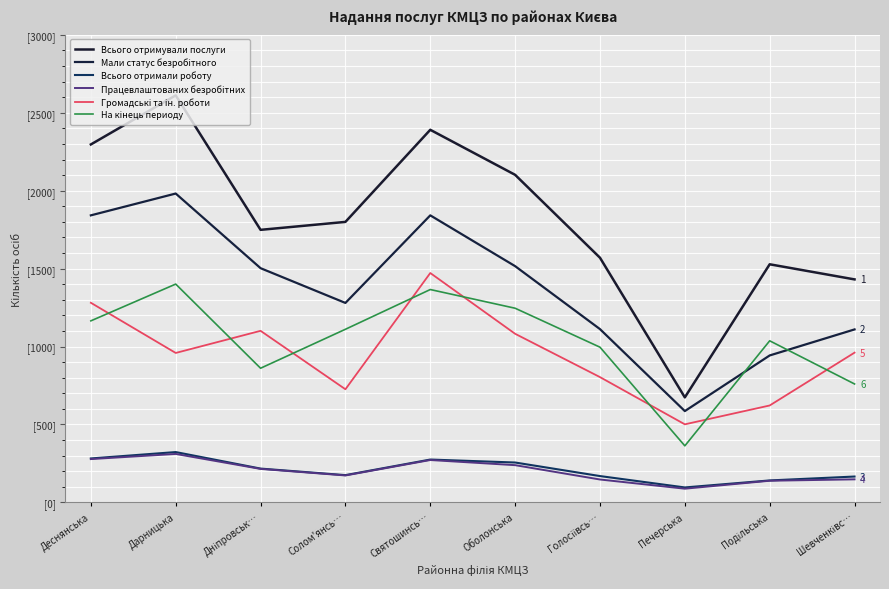

What is the sum of the Всього отримали роботу values at Дніпровськ… and Печерська?

313